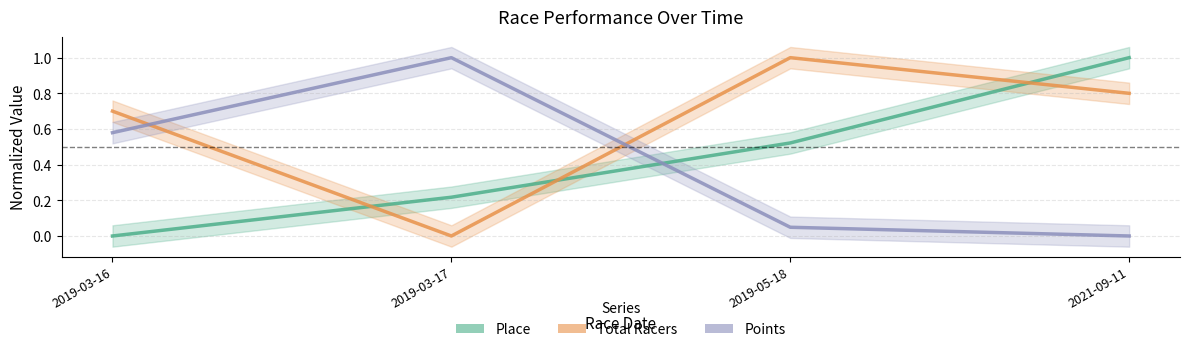

What is the label of the 3rd point from the right?

2019-03-17